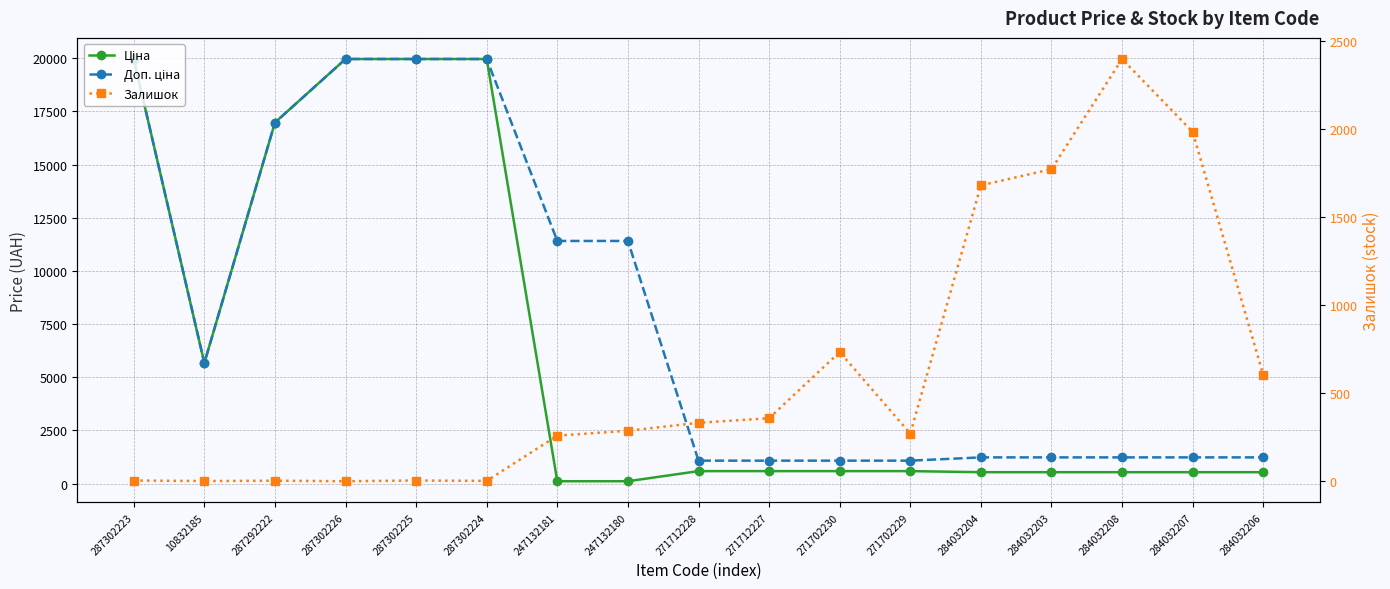

How many data points in Залишок are above 288?

8